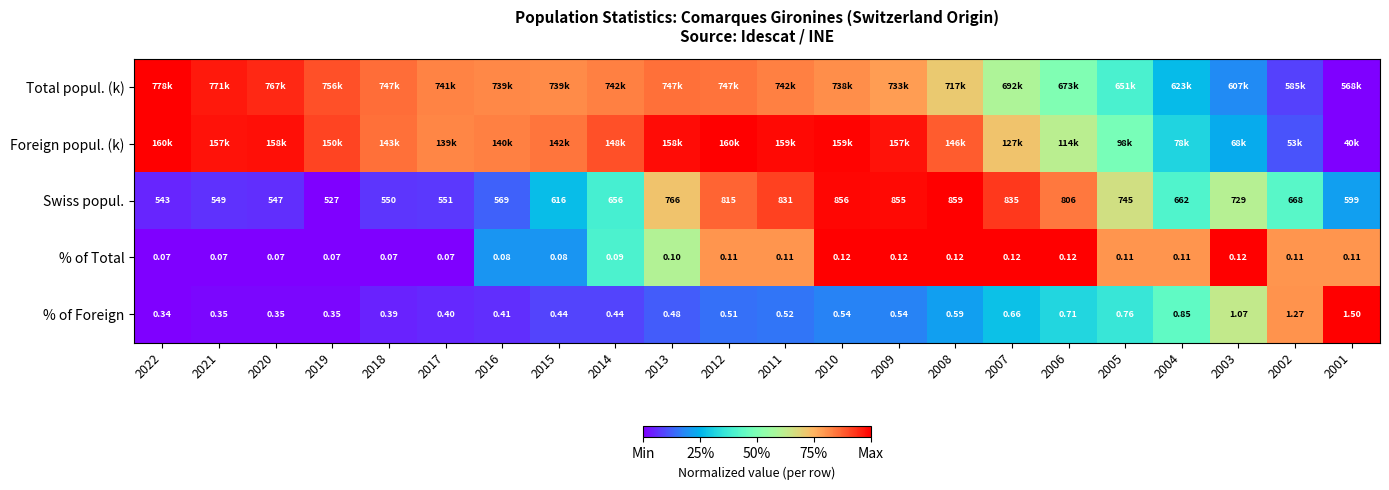

How many data points in Swiss popul. are less than 668?

11